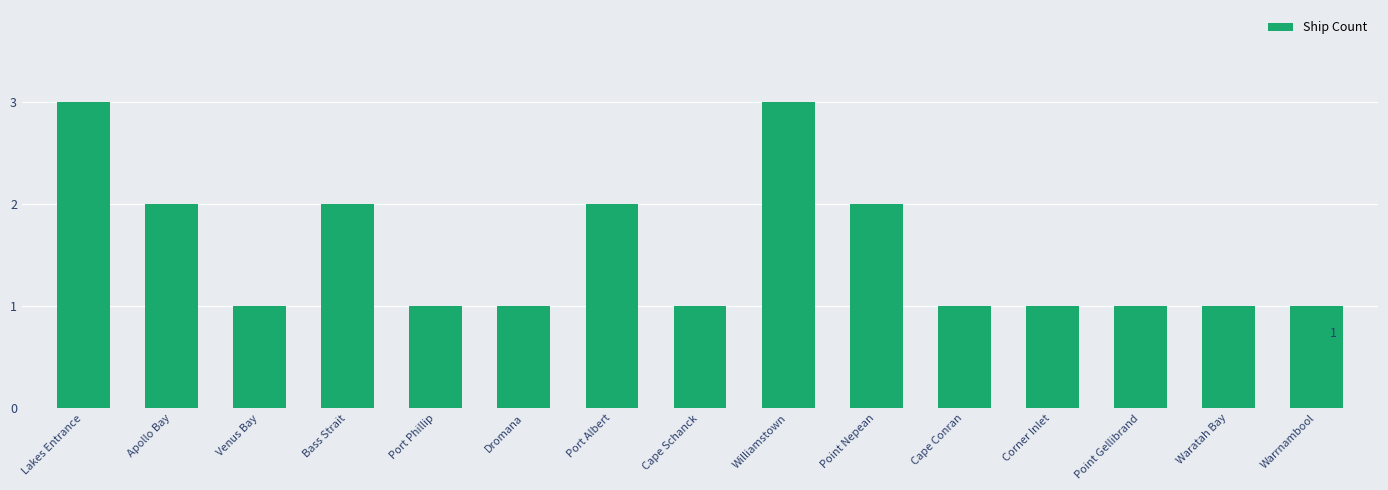

What is the label of the 11th bar from the left?

Cape Conran